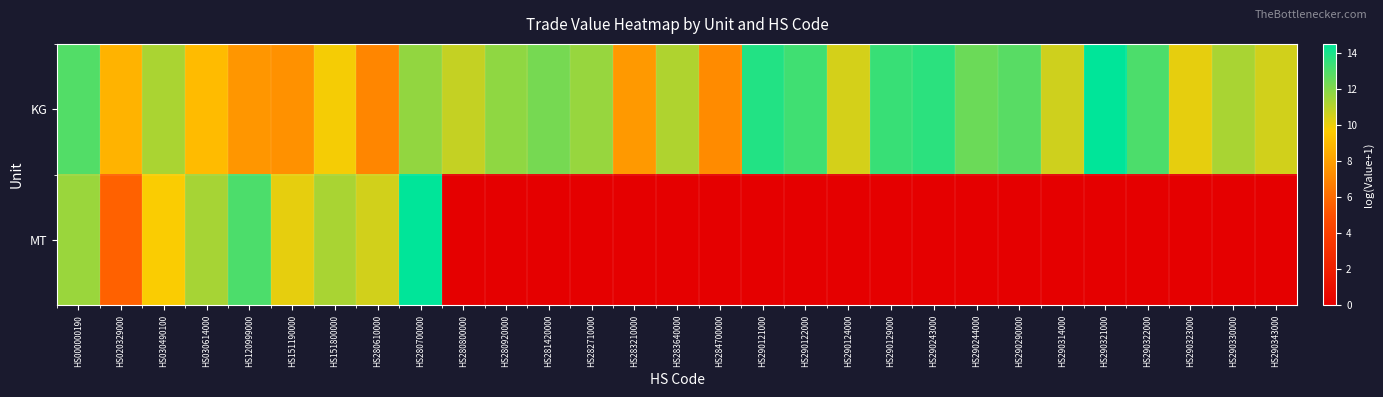

Between HS290129000 and HS290314000, which series saw the biggest shift?

KG